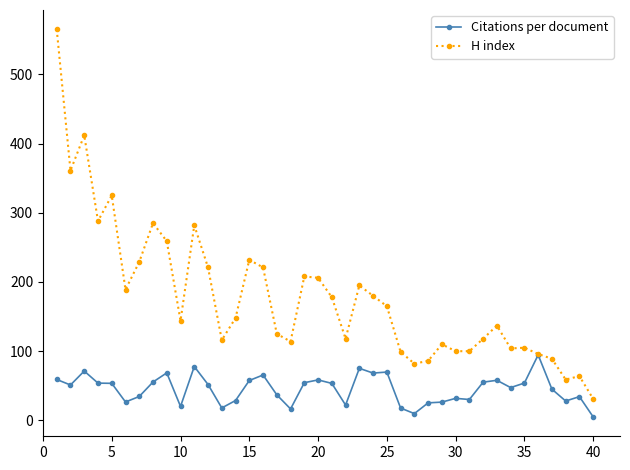

Rank the series by their average value, from lowest to highest.

Citations per document, H index